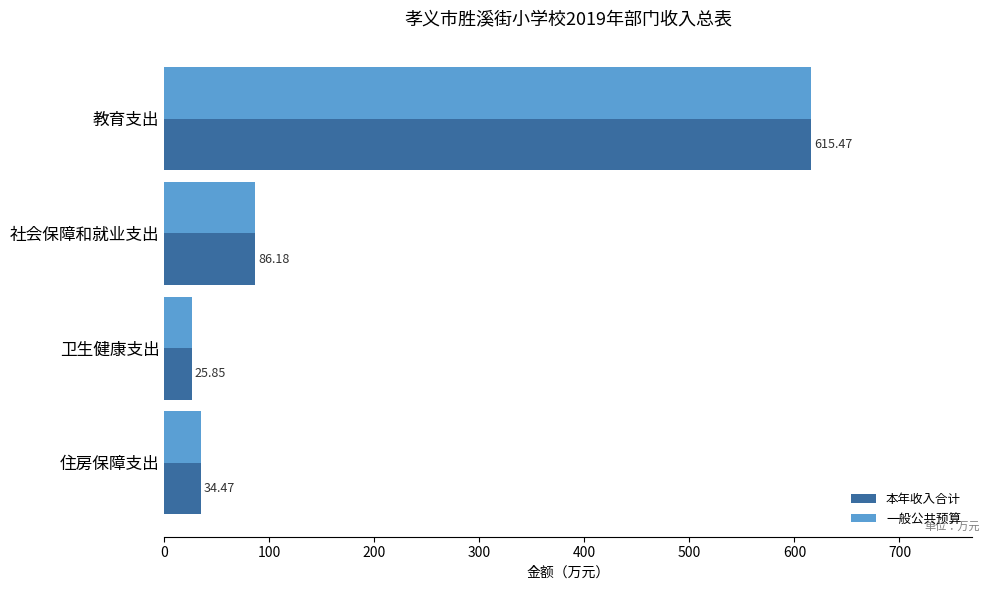

What is the sum of all 本年收入合计 values?

762.0